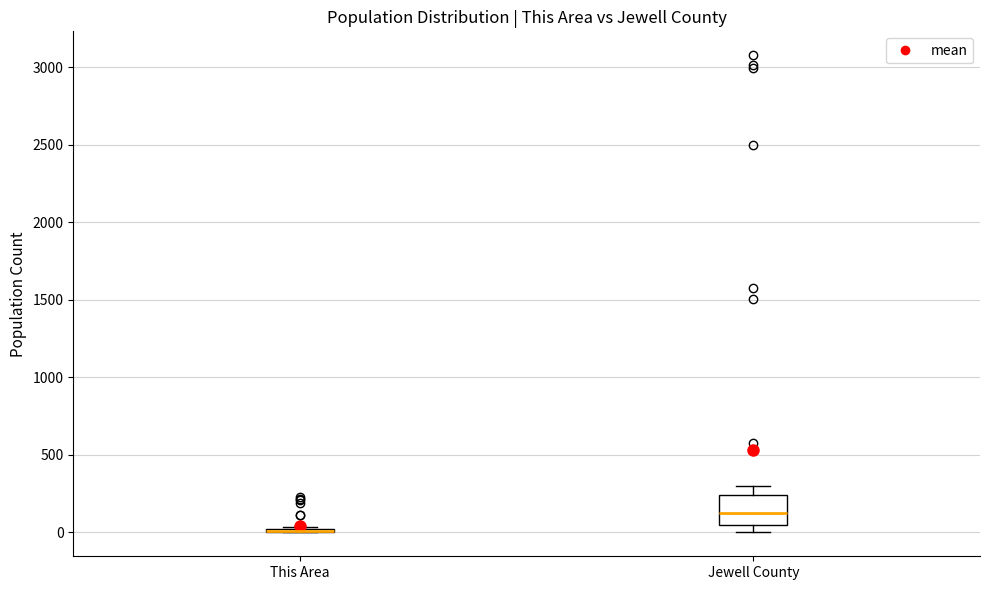

Reading left to right, read every box against the y-axis: the position of its median line, the range the box covers, and the ends of its whiskers. The values are not printed on the chart, so give them approximately, as read against the axis.

This Area: box collapsed to a line at 0, whiskers 0 to 50
Jewell County: median 100, box 50 to 250, whiskers 0 to 300